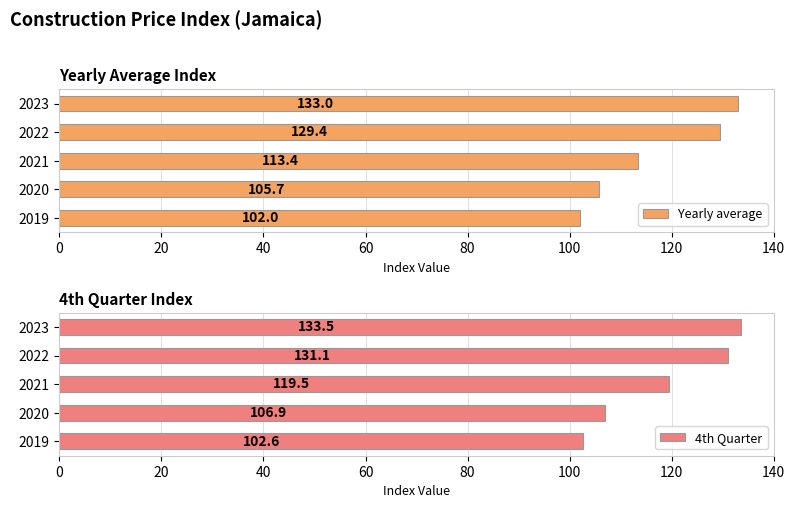

What is the difference between the maximum and second lowest values in the 4th Quarter series?

26.6